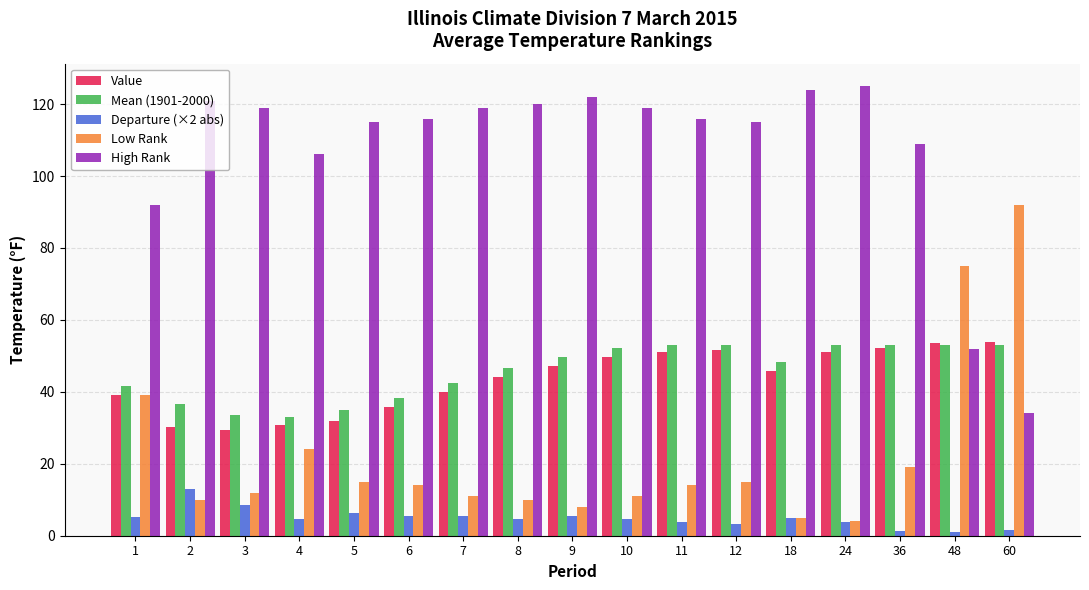

Count the number of categories in the chart.

17